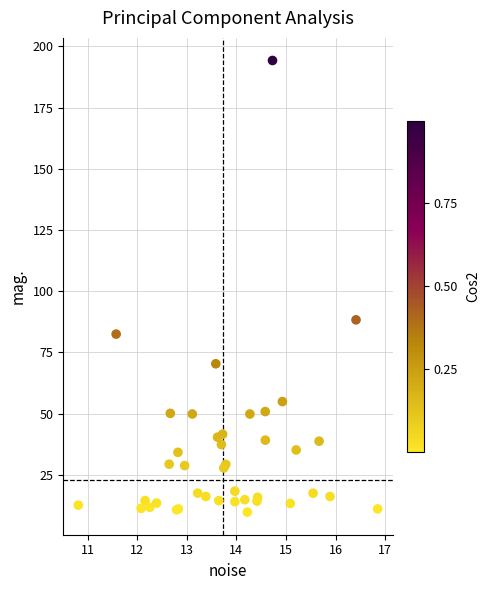

What Y value in the scatter plot is closest to 102?

88.3